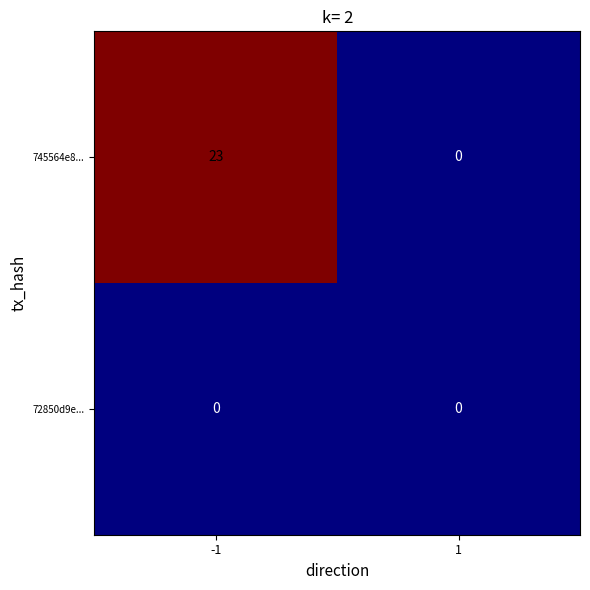

What is the sum of all 745564e8... values?

23